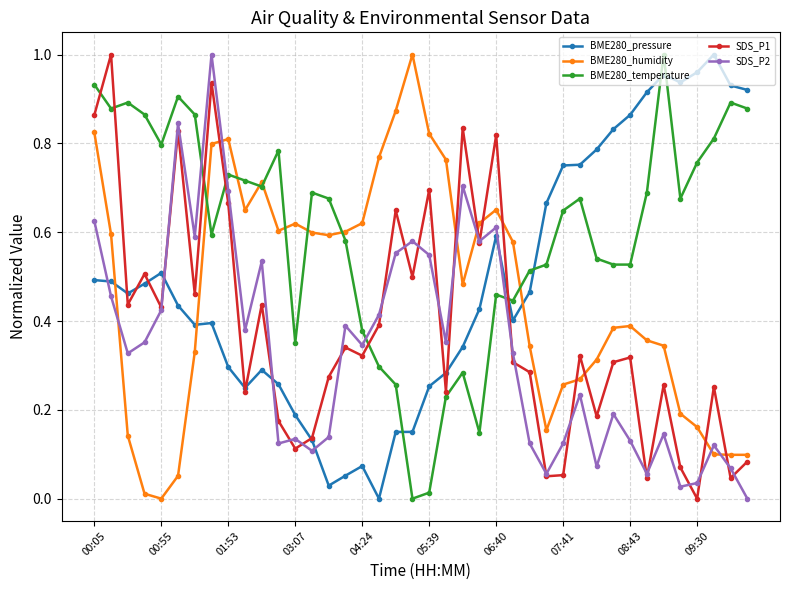

In SDS_P2, how many points are higher than both neighbors (excluding endpoints)?

12